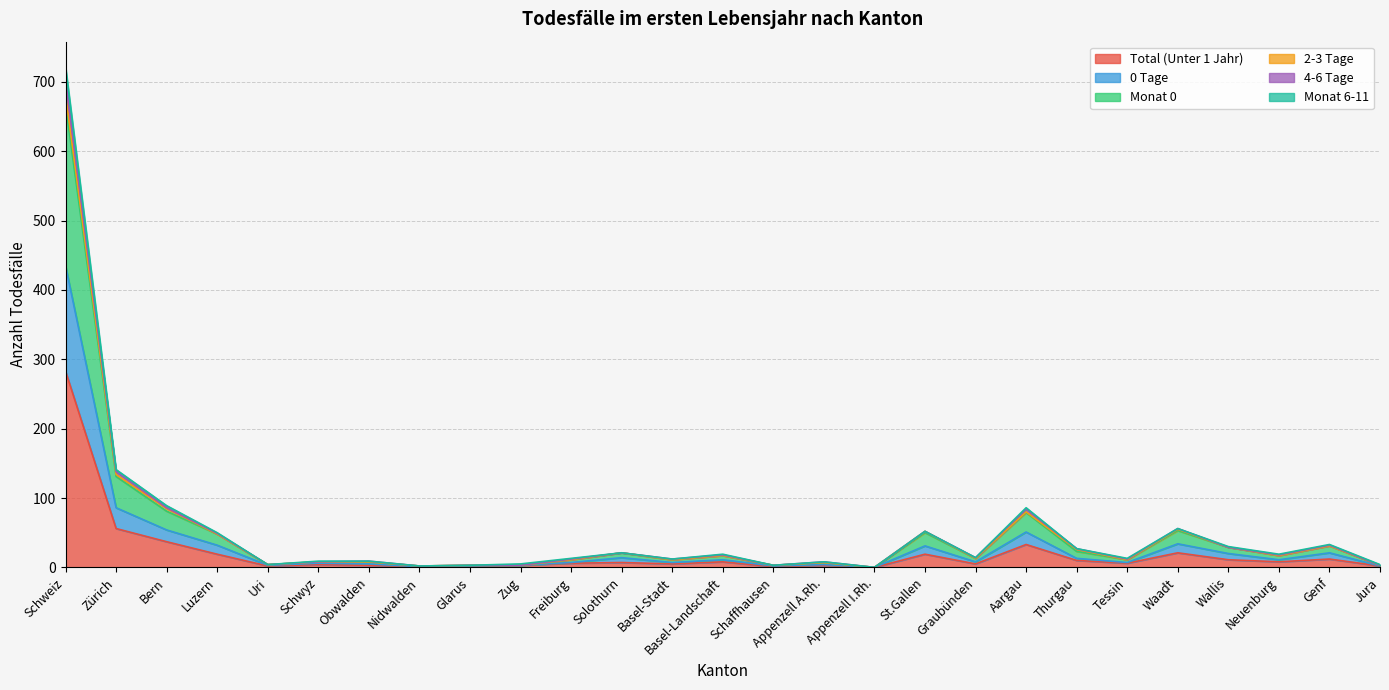

At which category does Monat 6-11 reach its first local valley?

Uri